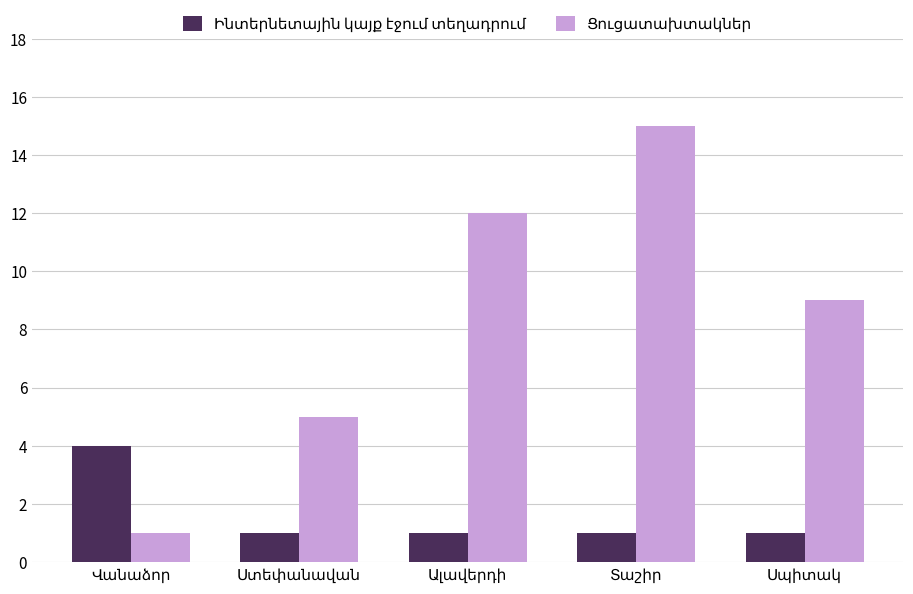

At which label is Ինտերնետային կայք էջում տեղադրում closest to 2?

Ստեփանավան